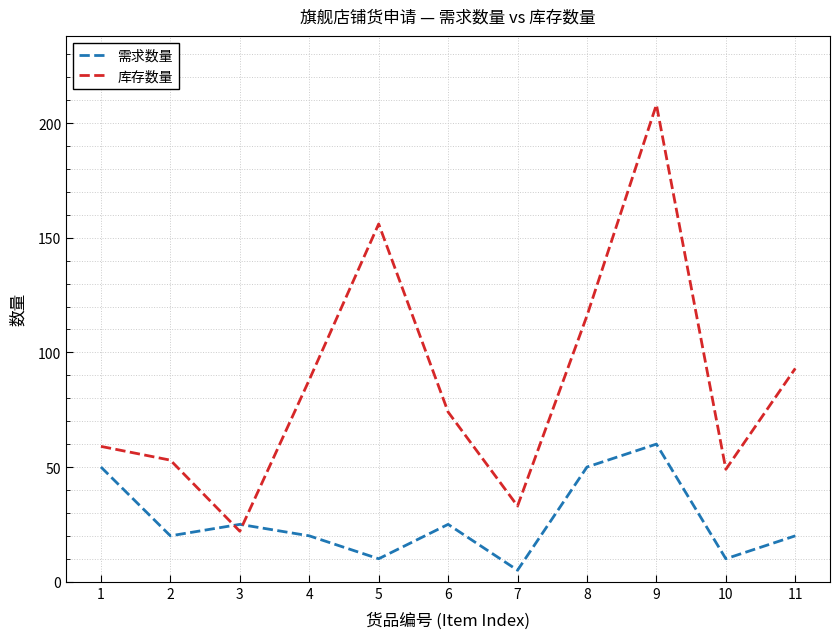

Between which two adjacent categories do 需求数量 and 库存数量 first intersect?

2 and 3